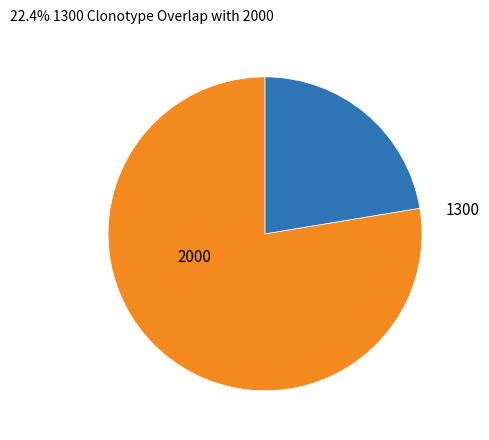

How many segments does this pie chart have?

2